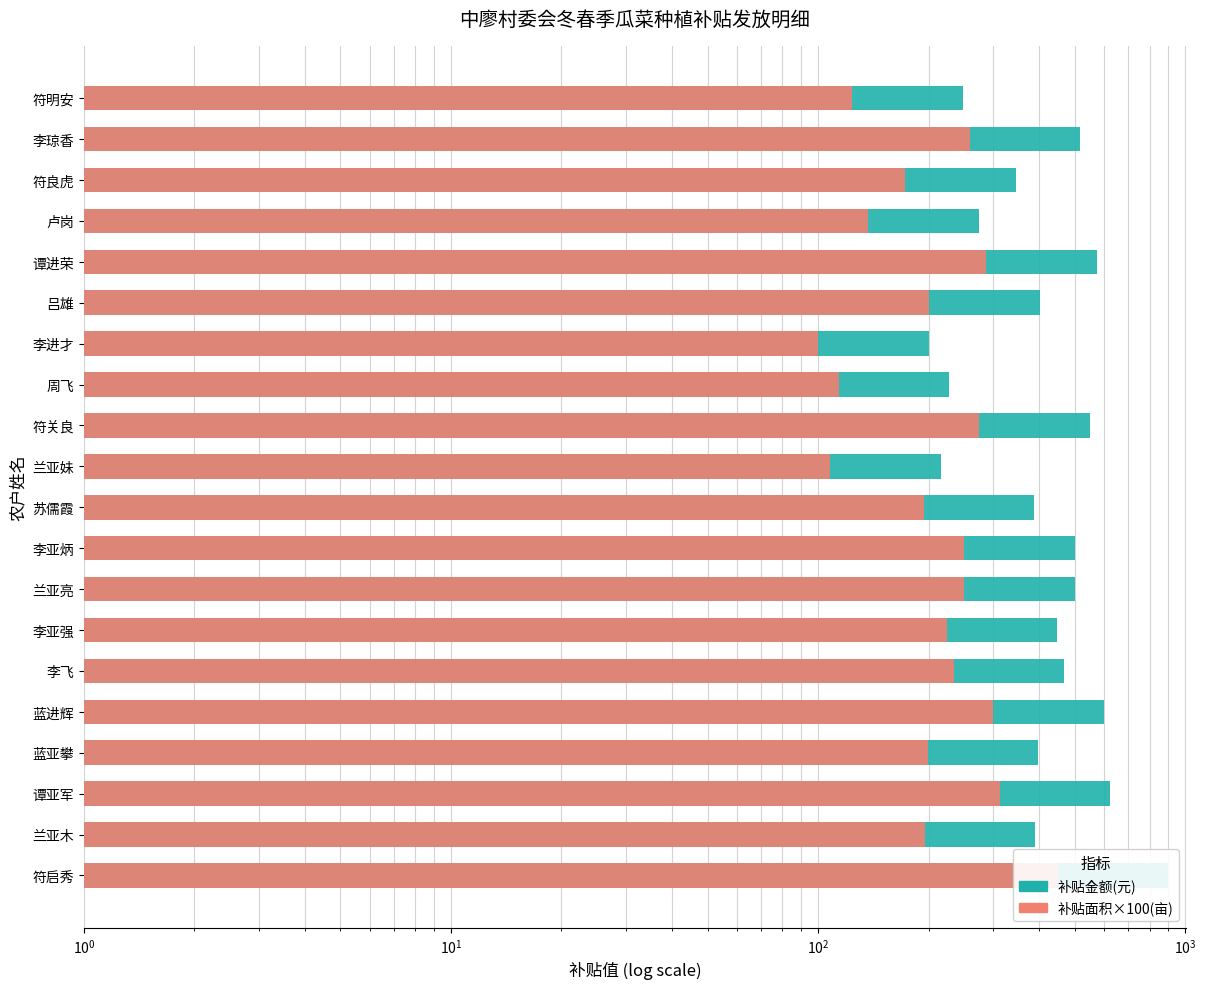

How many values in the 补贴面积×100(亩) series exceed 224?

10